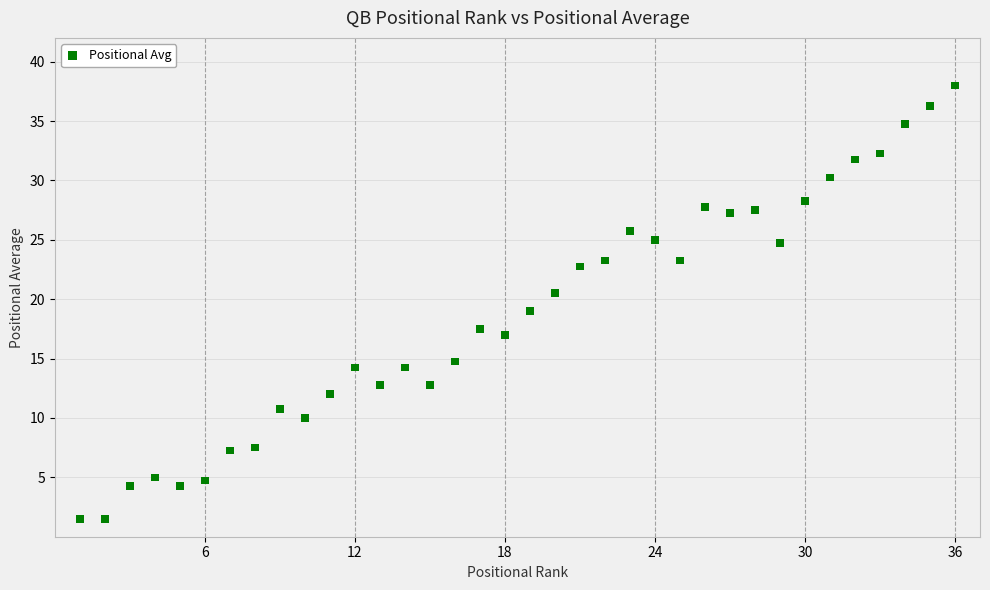

What is the range of Y values (max minus min)?

36.5